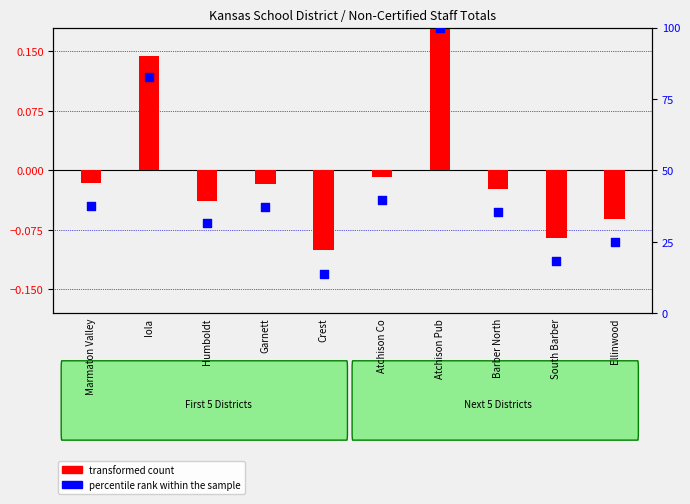

Which series has the largest total across all categories?

percentile rank within the sample